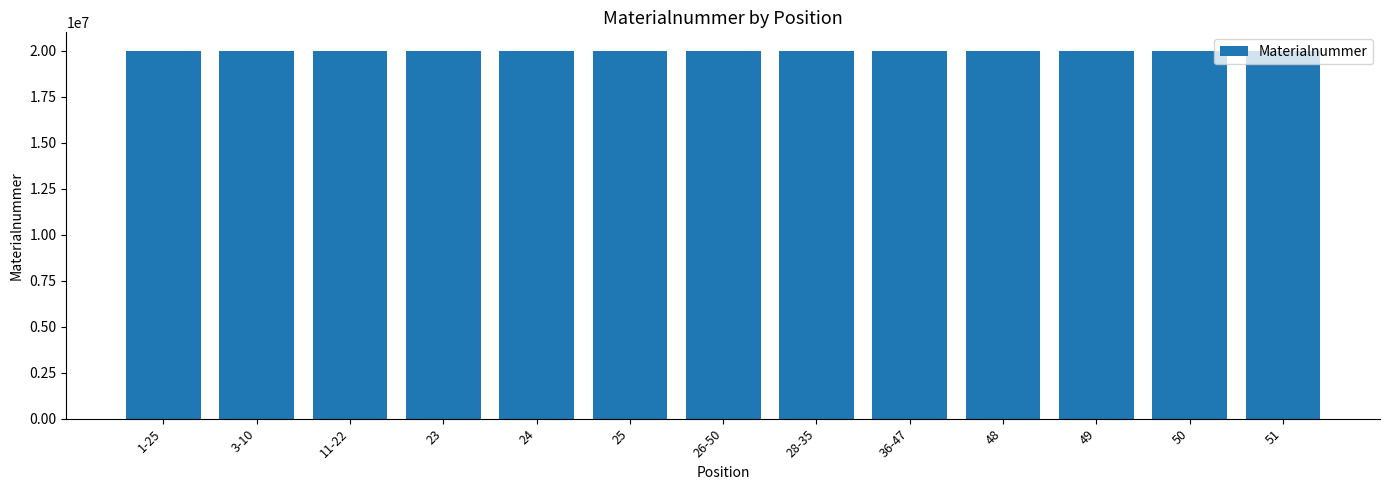

Does the chart contain any negative values?

No